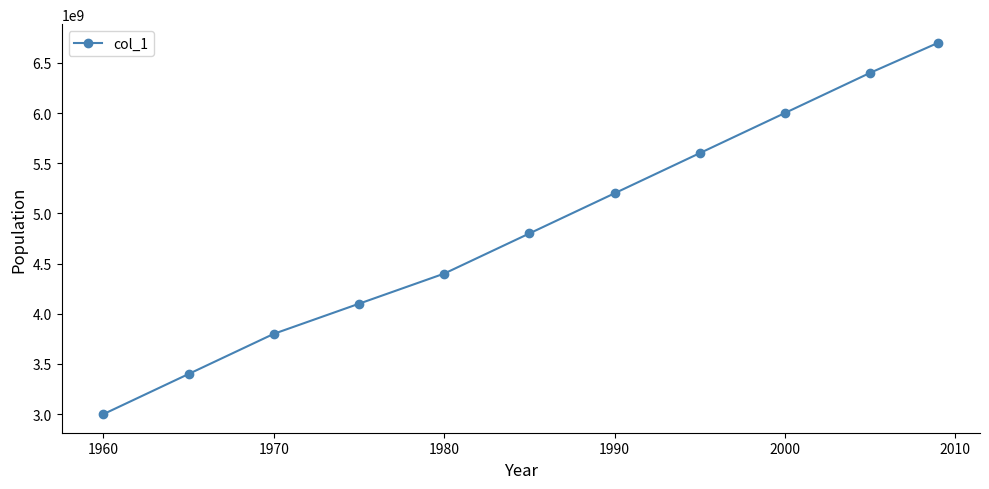

How many values are below 4800000000?

5